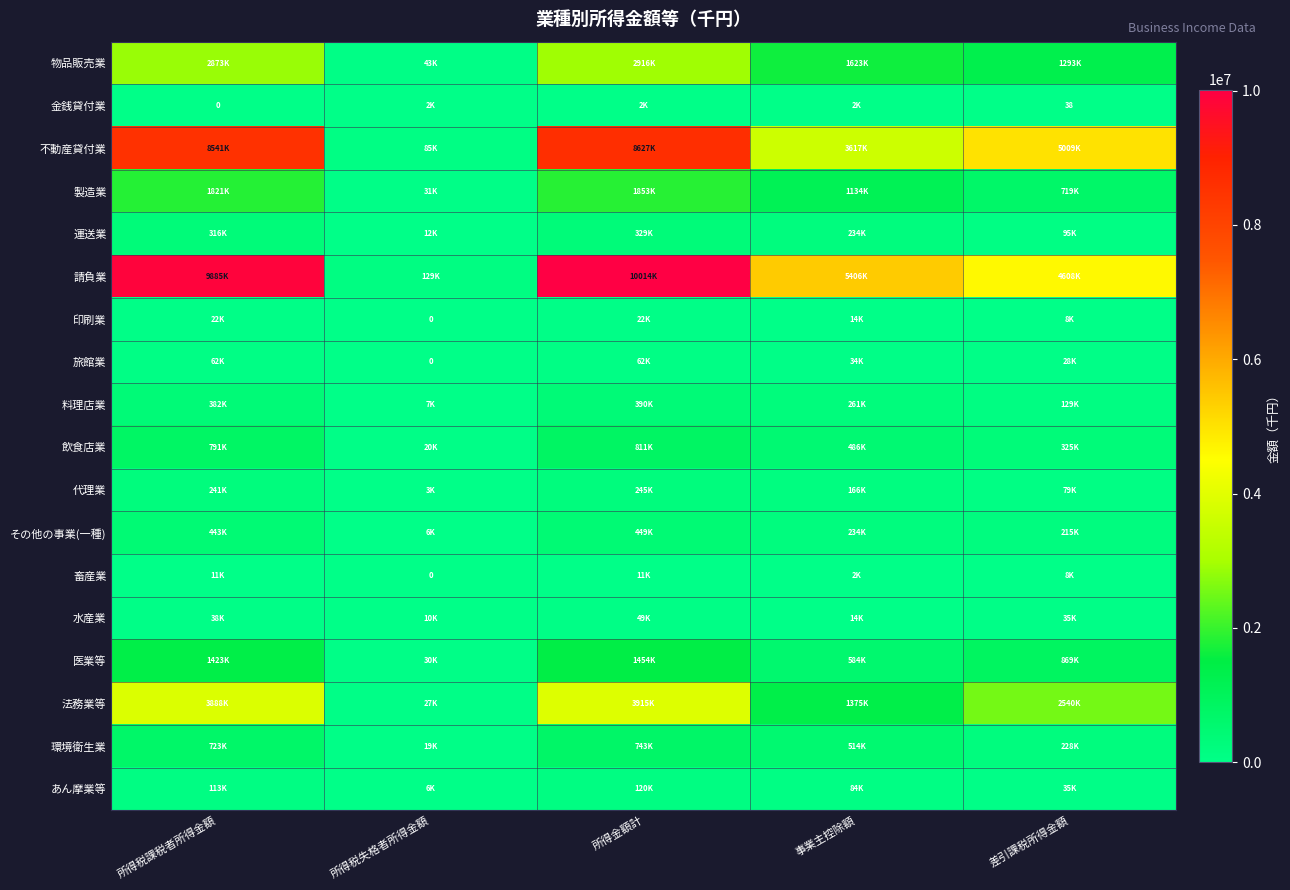

Between 所得税失格者所得金額 and 事業主控除額, which series saw the biggest shift?

請負業